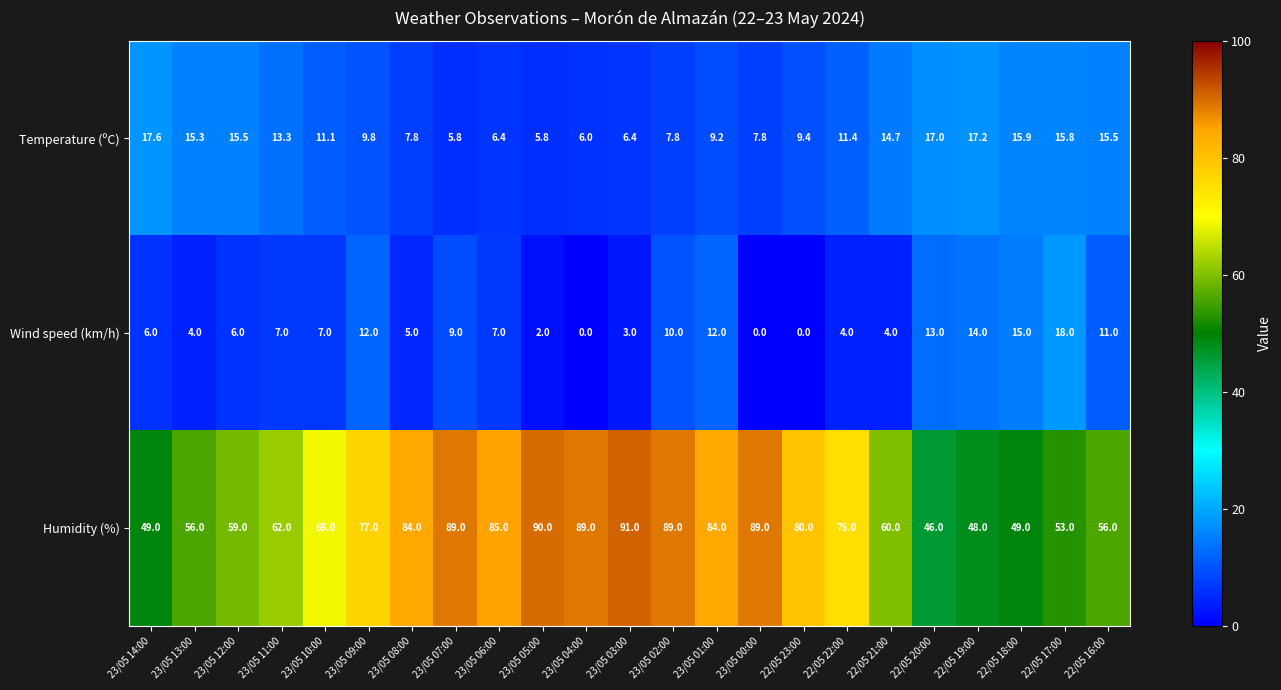

Count the number of data series in this chart.

3